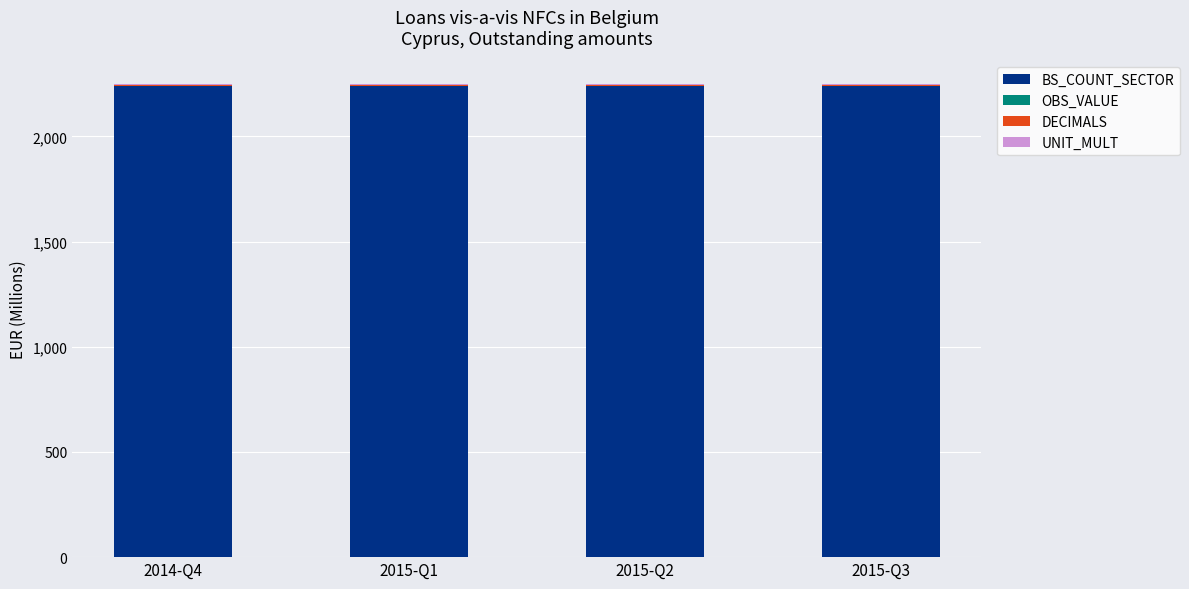

What is the maximum value for BS_COUNT_SECTOR?

2240